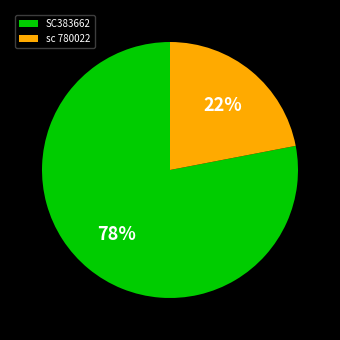

What is the smallest slice in the pie chart?

sc 780022